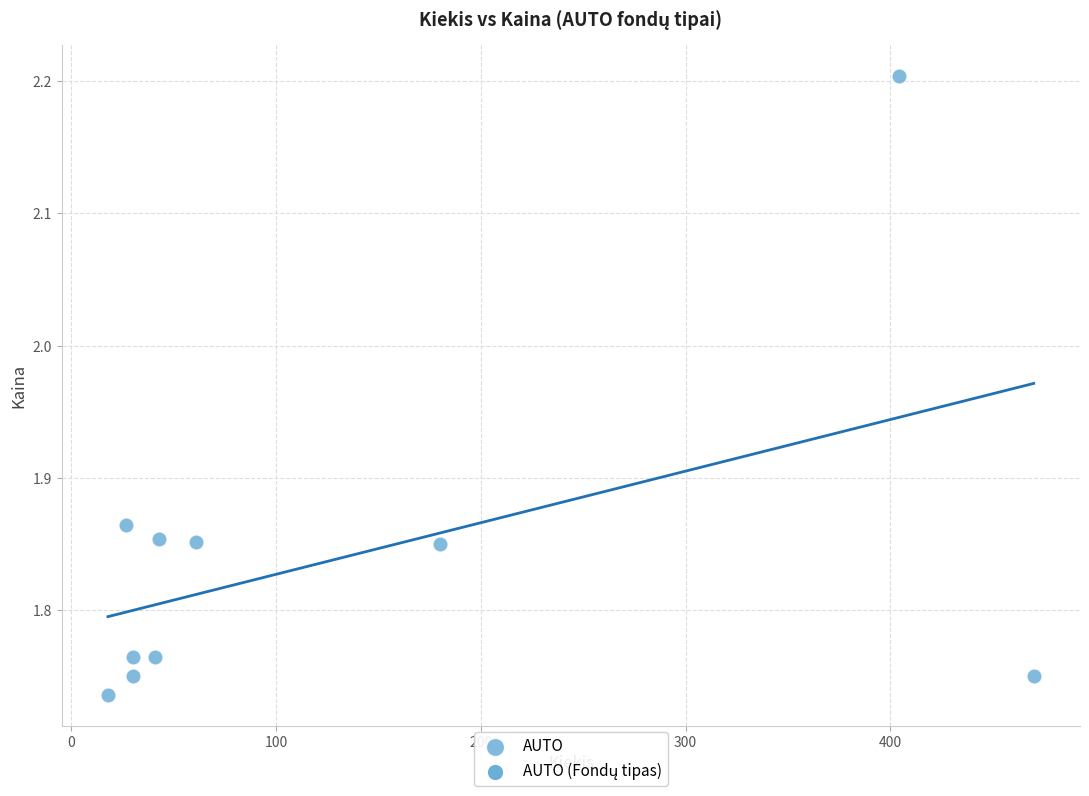

What is the range of X values (max minus min)?

452.0